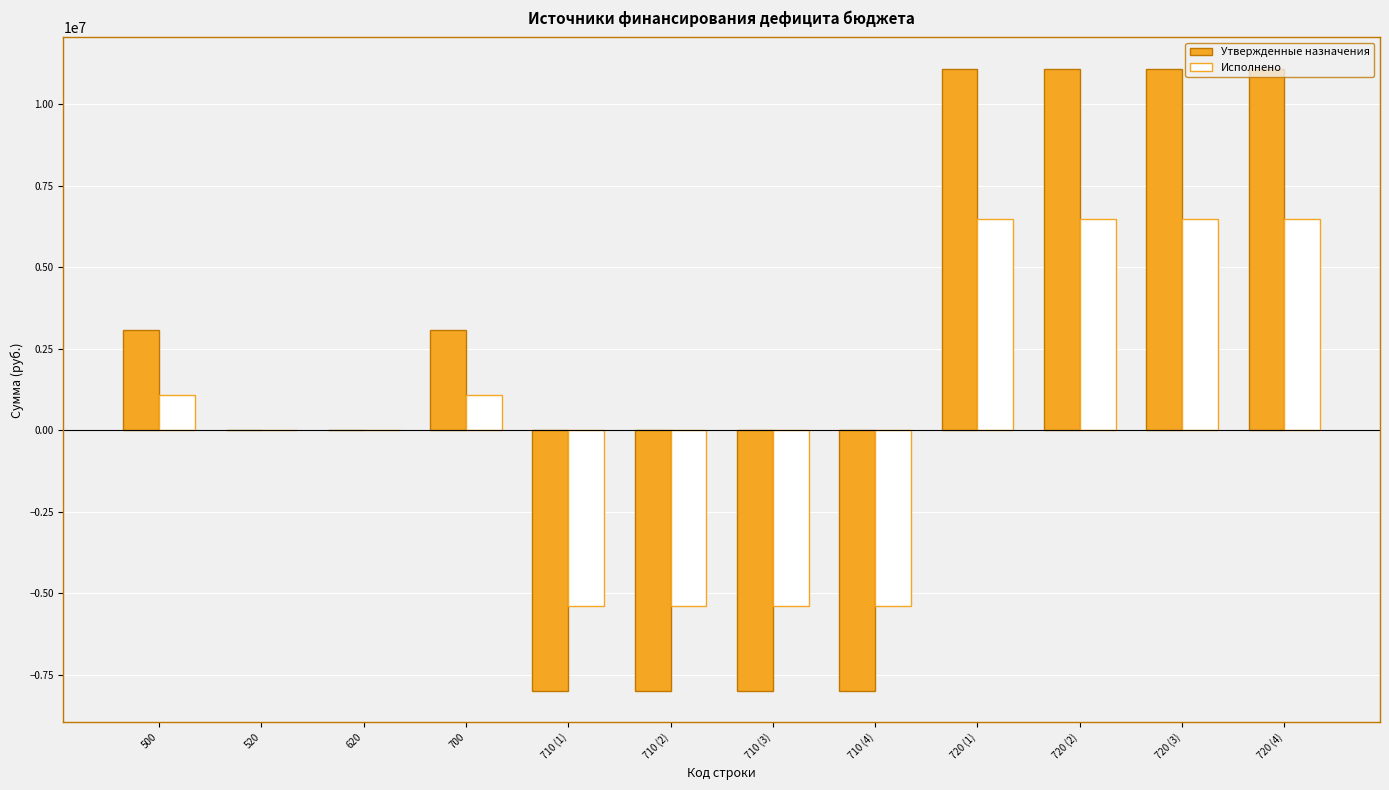

Count the number of data series in this chart.

2